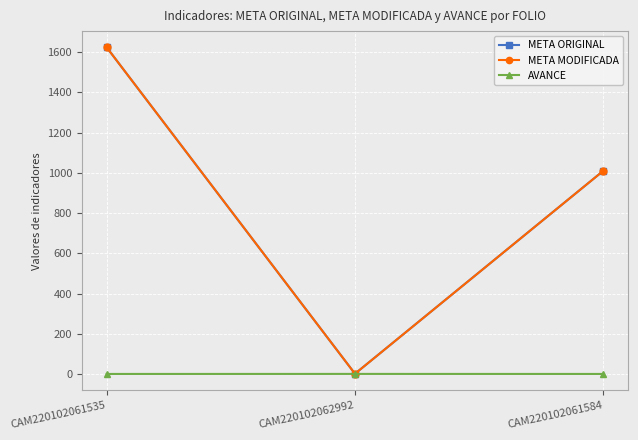

How many lines are shown in the chart?

3